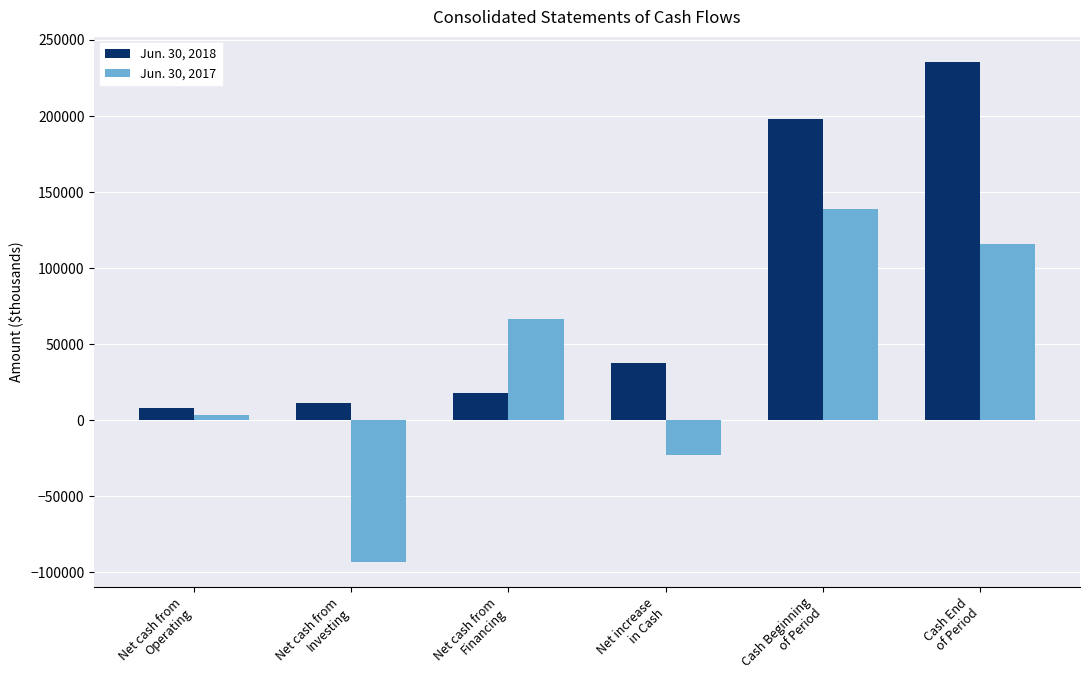

Reading right to left, list all the values displayed in this chart.

Jun. 30, 2018: Cash End
of Period=235606	Cash Beginning
of Period=198208	Net increase
in Cash=37398	Net cash from
Financing=18056	Net cash from
Investing=11458	Net cash from
Operating=7884
Jun. 30, 2017: Cash End
of Period=115854	Cash Beginning
of Period=138845	Net increase
in Cash=-22991	Net cash from
Financing=66399	Net cash from
Investing=-93096	Net cash from
Operating=3706